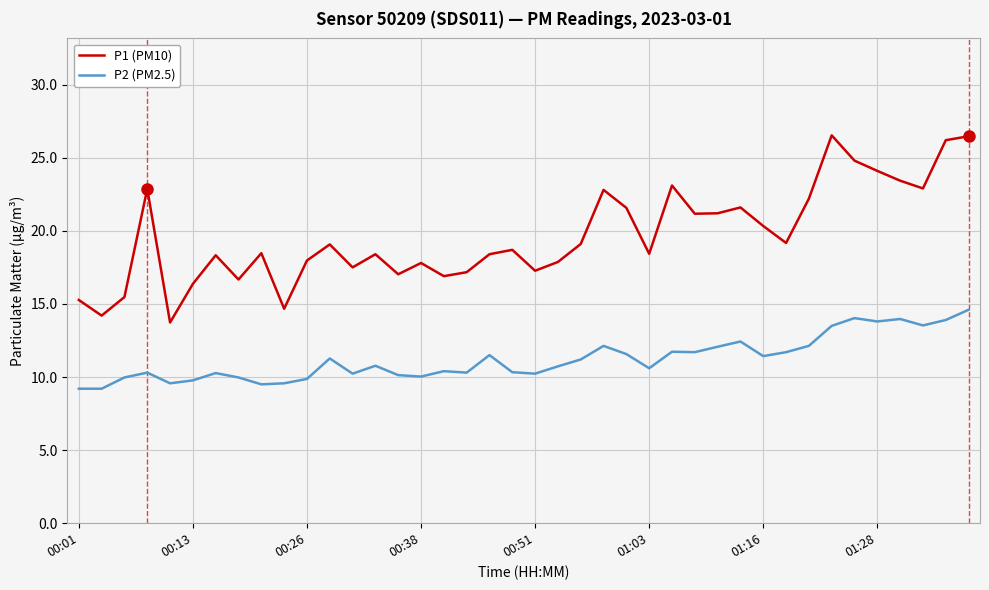

List the series in order of their overall mean, lowest first.

P2 (PM2.5), P1 (PM10)